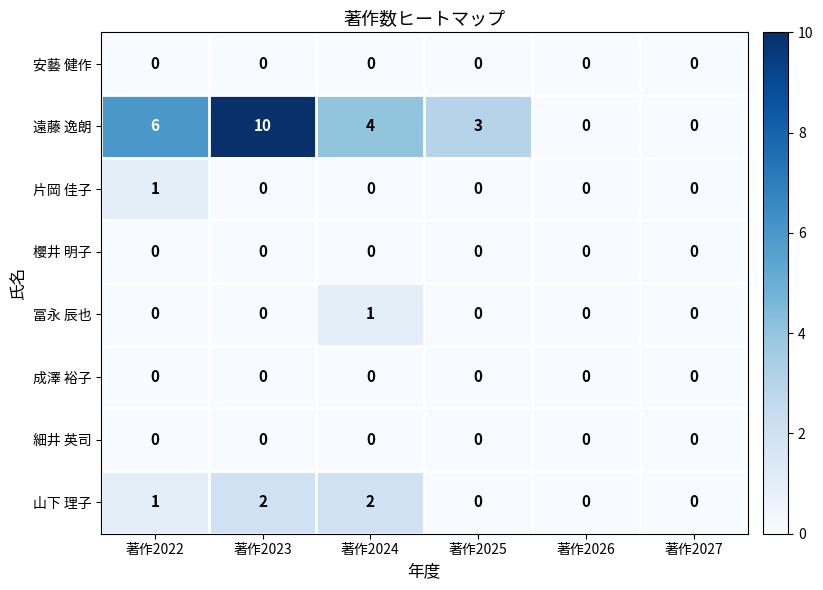

What is the difference between the highest and lowest values at 著作2023?

10